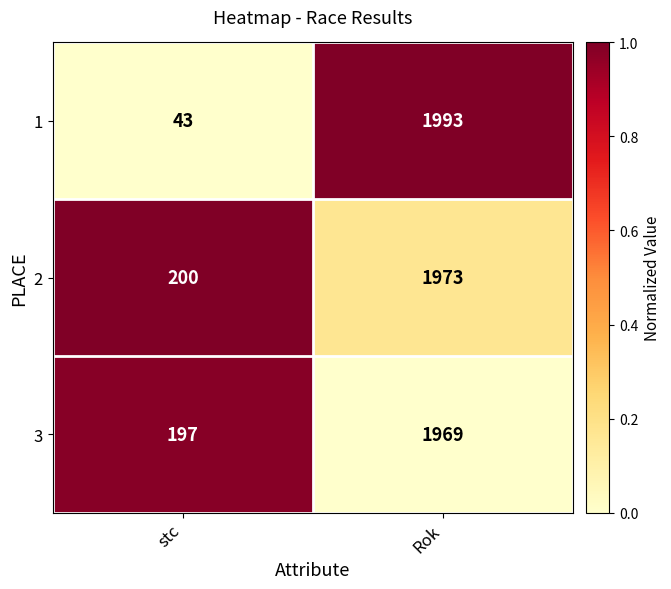

True or false: 2 has a value of 295 at stc.

False